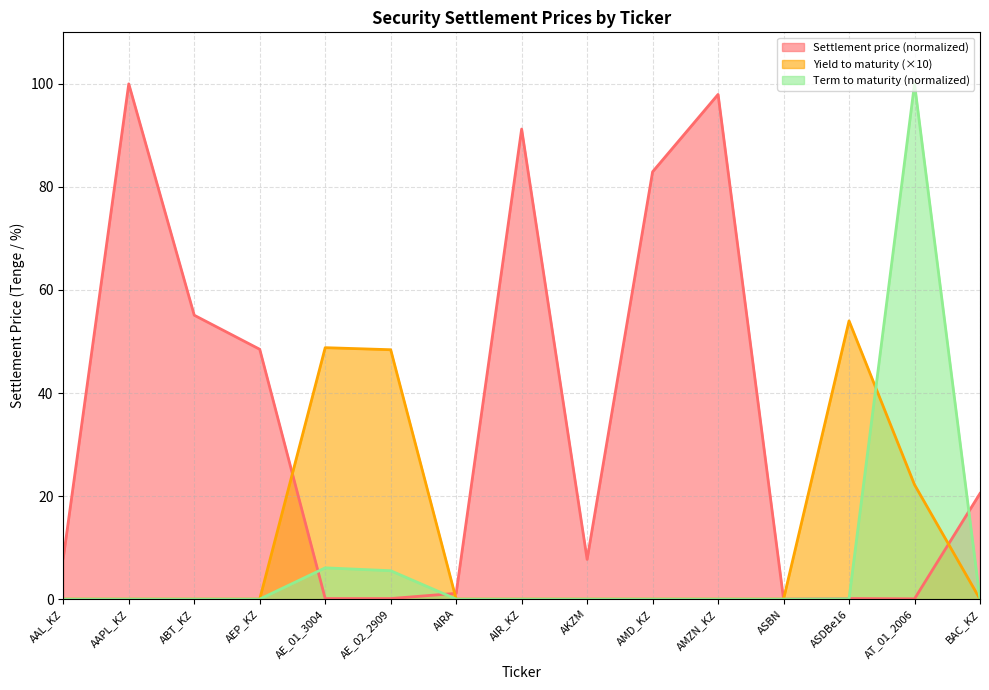

Which series has the largest total across all categories?

Settlement price (normalized)